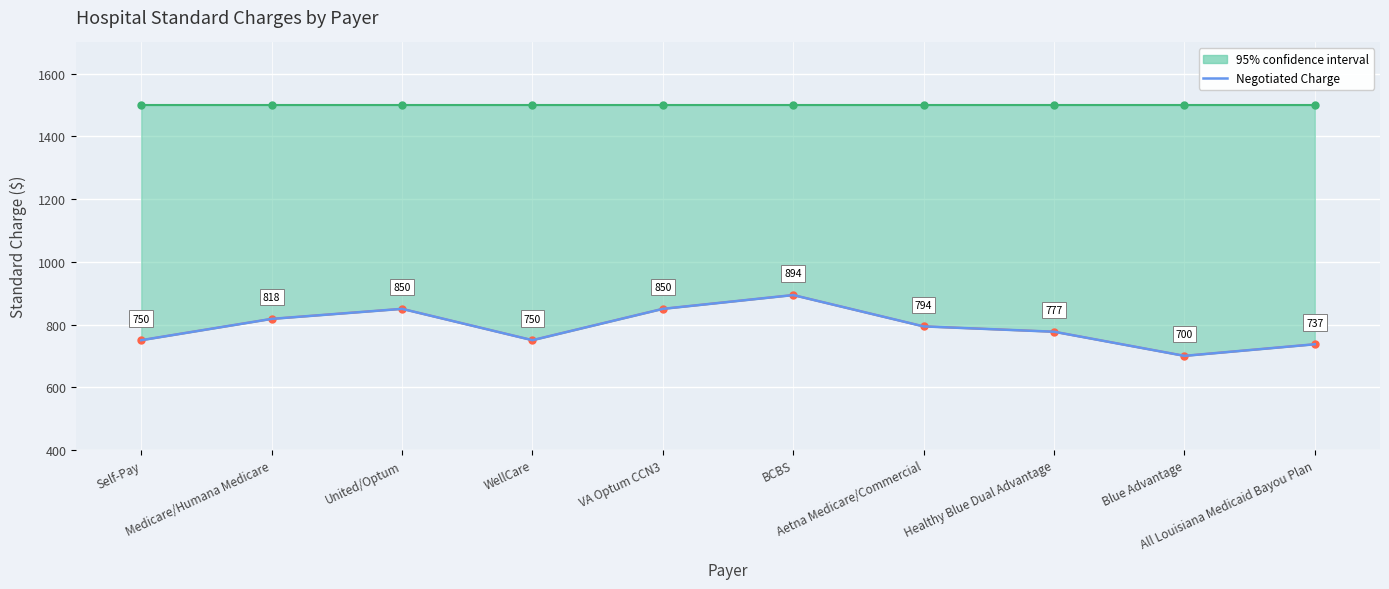

Rank the categories by value from highest to lowest.

BCBS, United/Optum, VA Optum CCN3, Medicare/Humana Medicare, Aetna Medicare/Commercial, Healthy Blue Dual Advantage, Self-Pay, WellCare, All Louisiana Medicaid Bayou Plan, Blue Advantage